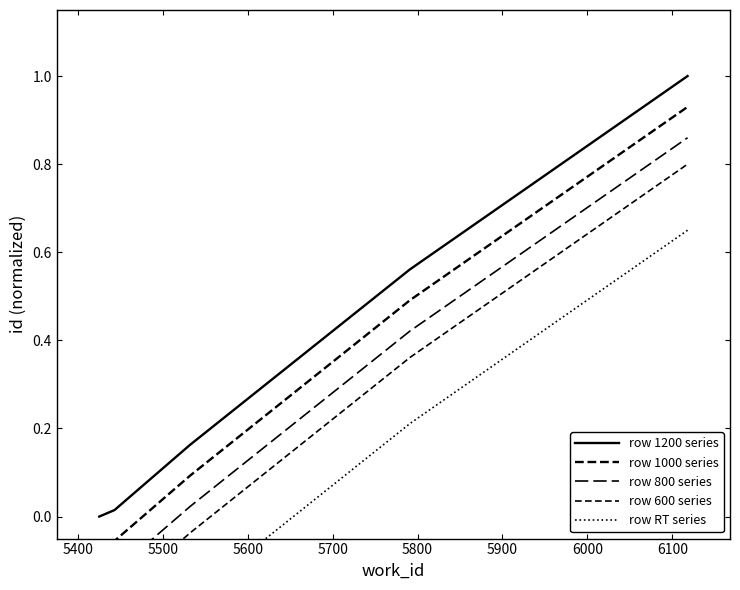

What is the spread (max minus min) of values at 5700?

0.3